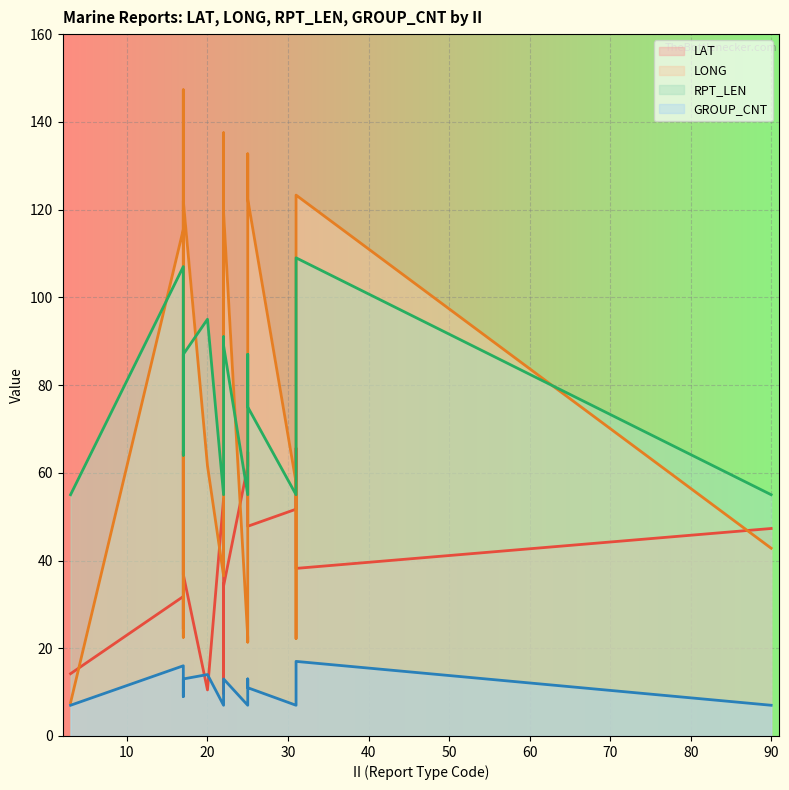

Between 50 and 100, which is larger?

100